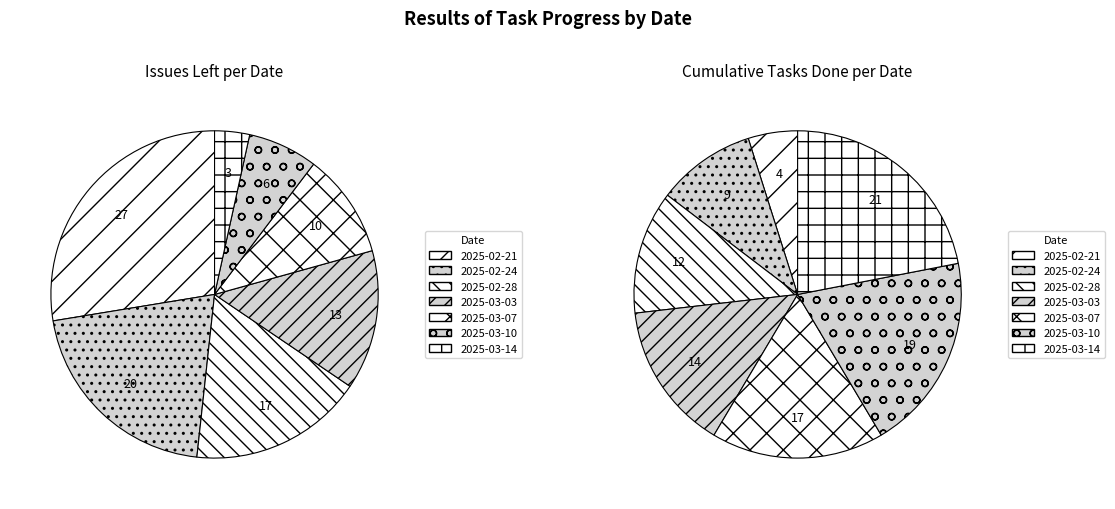

To the nearest percent, what percentage of the pie is 2025-03-03?

15%